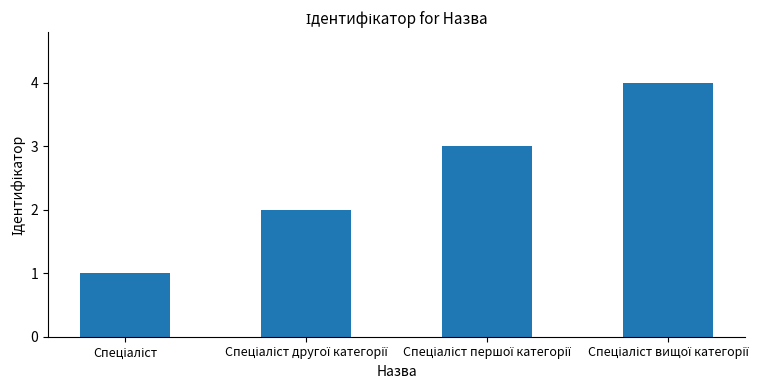

What is the maximum value shown in the chart?

4